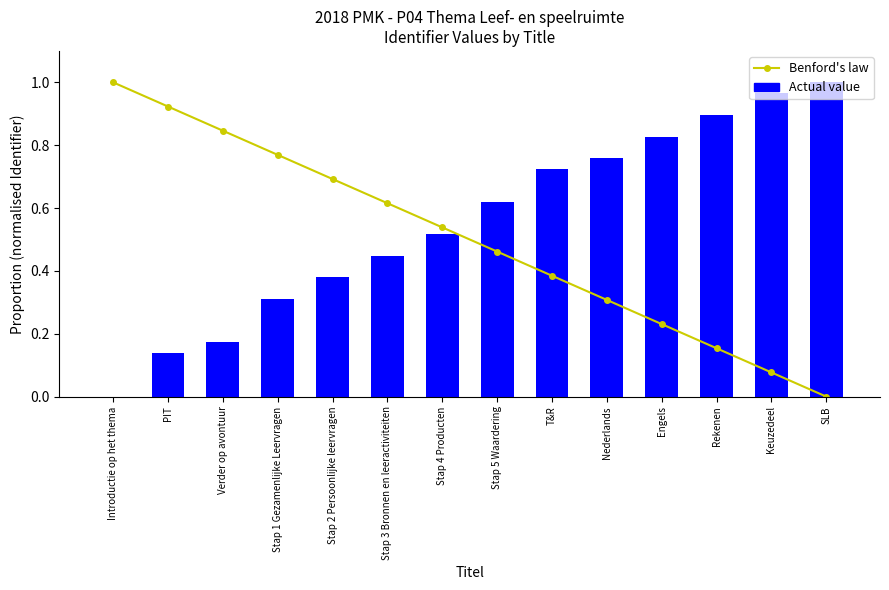

How many groups of bars are there?

14